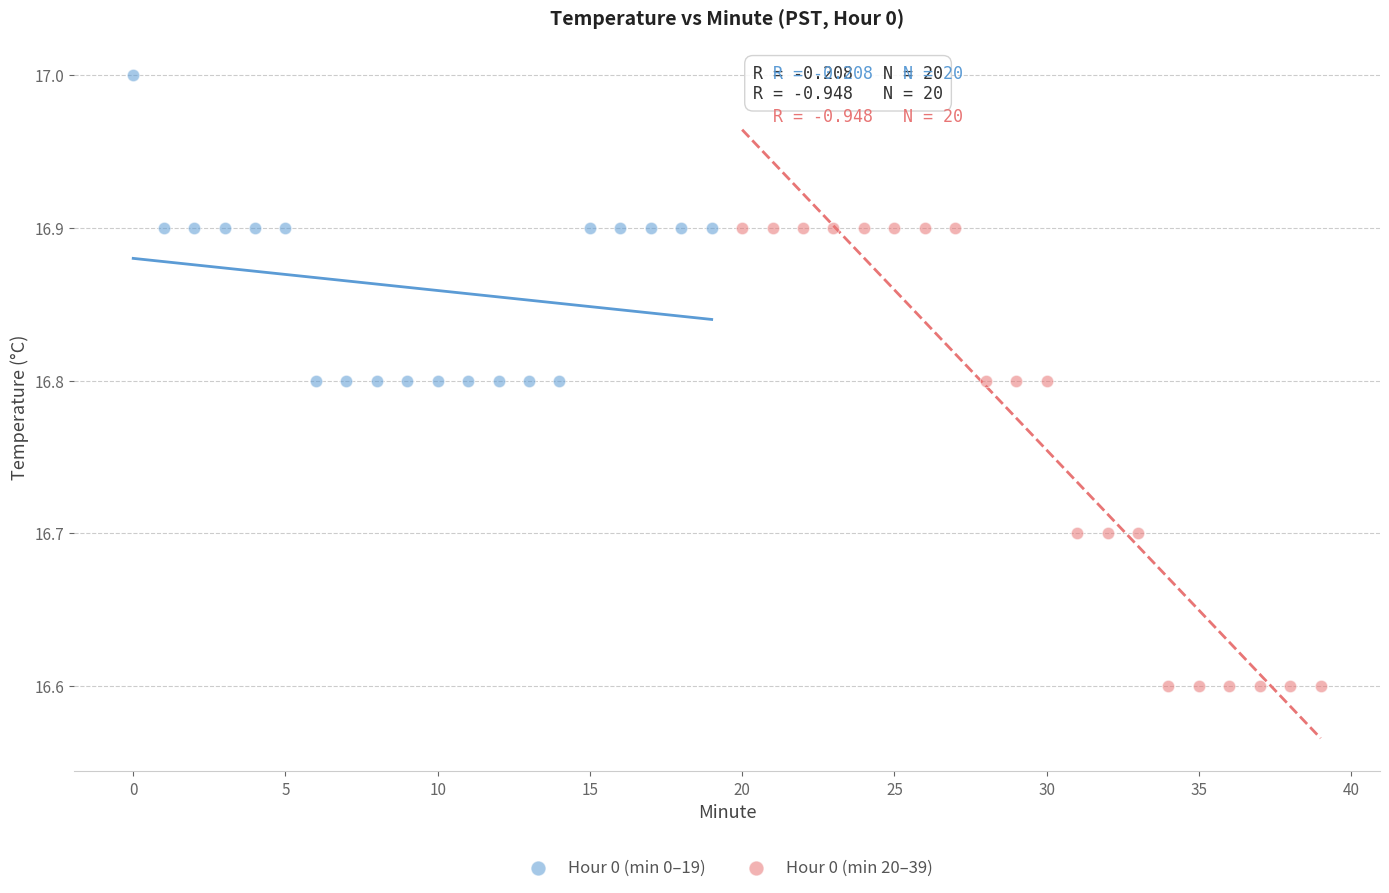

Which series has the largest Y range (max minus min)?

Hour 0 (min 20–39)